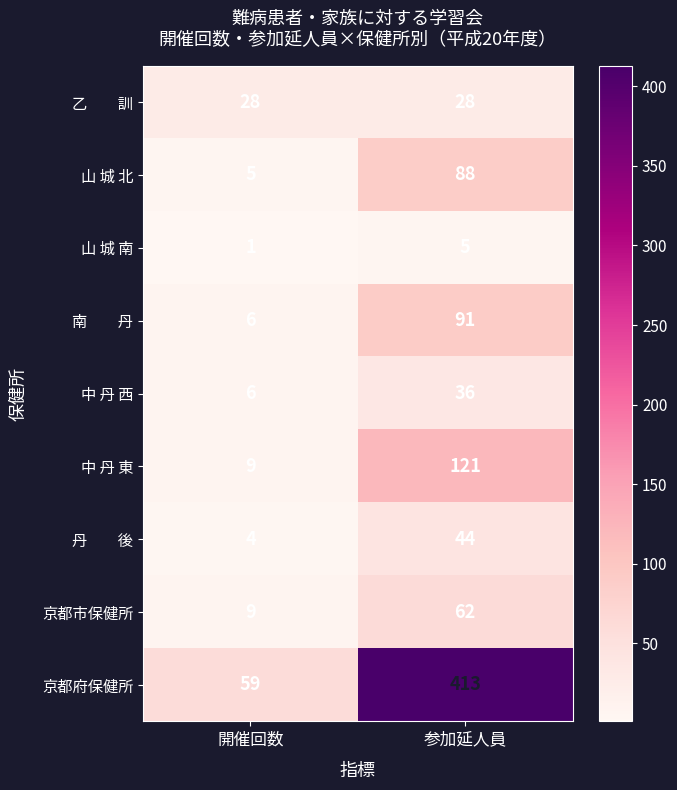

Is it true that 山 城 北 equals 88 at 参加延人員?

True